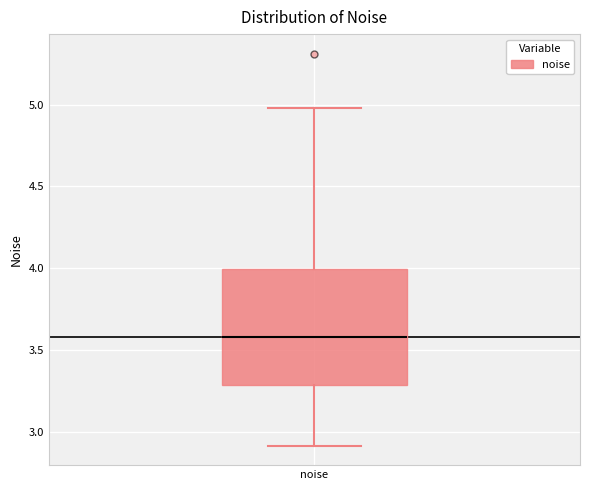

Where is the lower edge of the box for noise on the y-axis? The values are not printed on the chart, so give them approximately, as read against the axis.

3.3